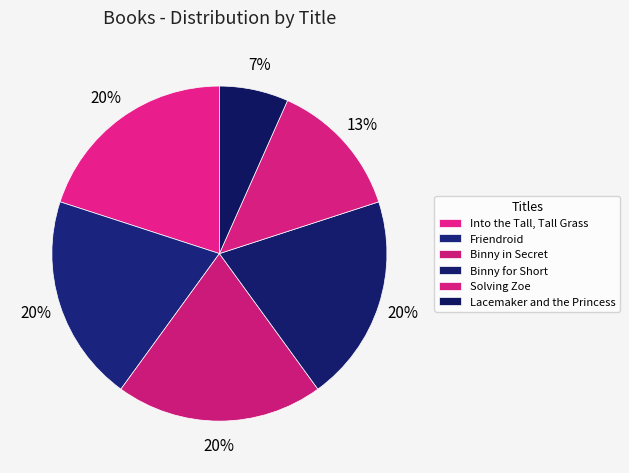

Is Binny for Short the majority of the pie?

No